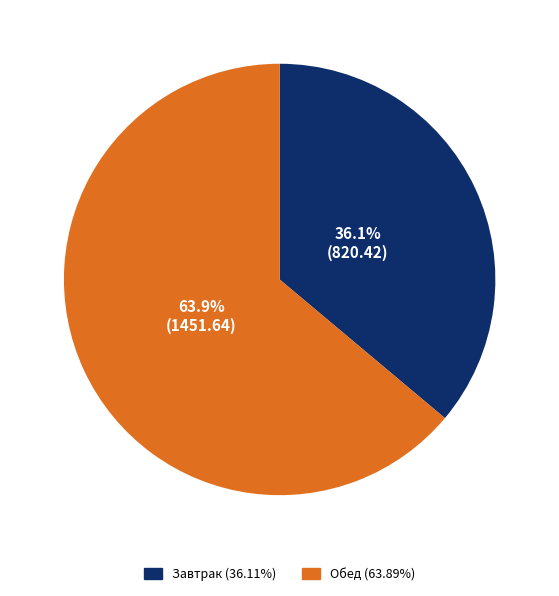

Which slice is the smallest?

Завтрак